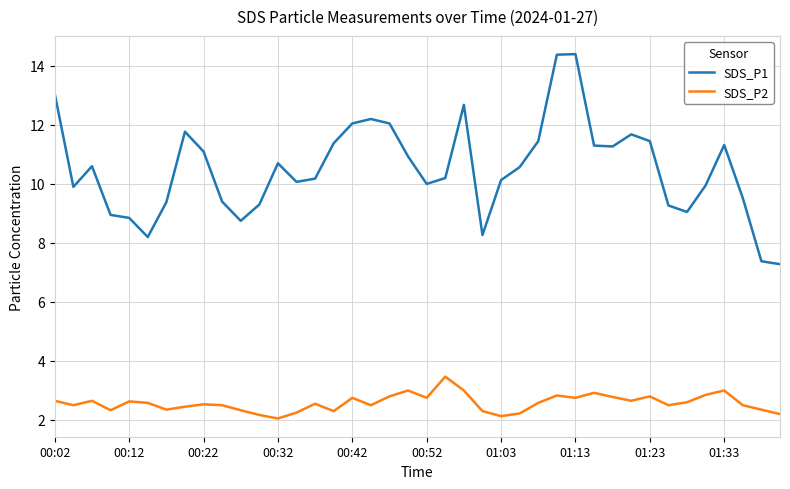

How many series are shown in this chart?

2